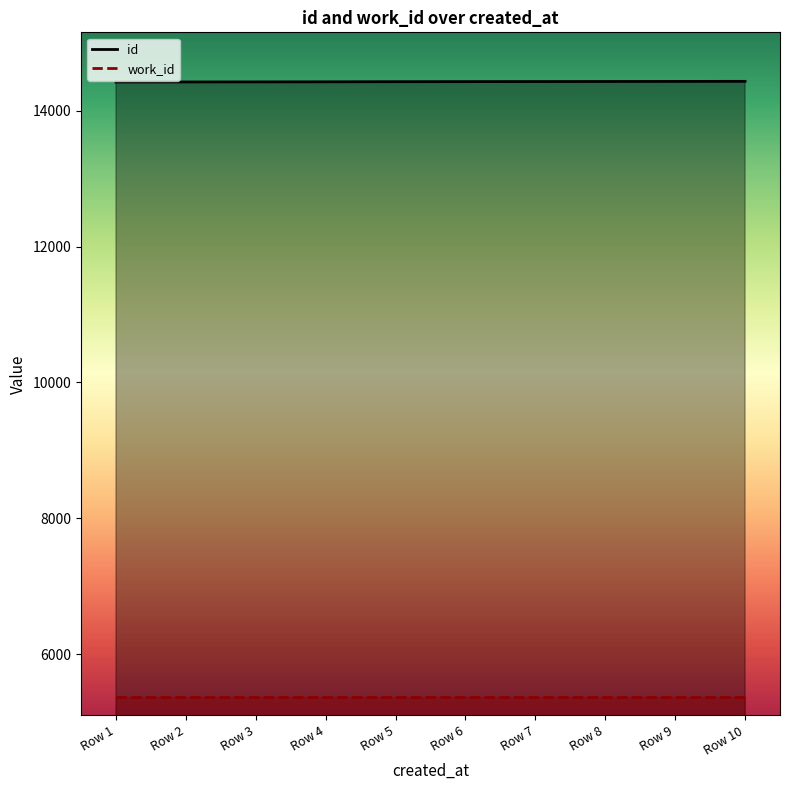

What is the maximum value shown in the chart?

14432